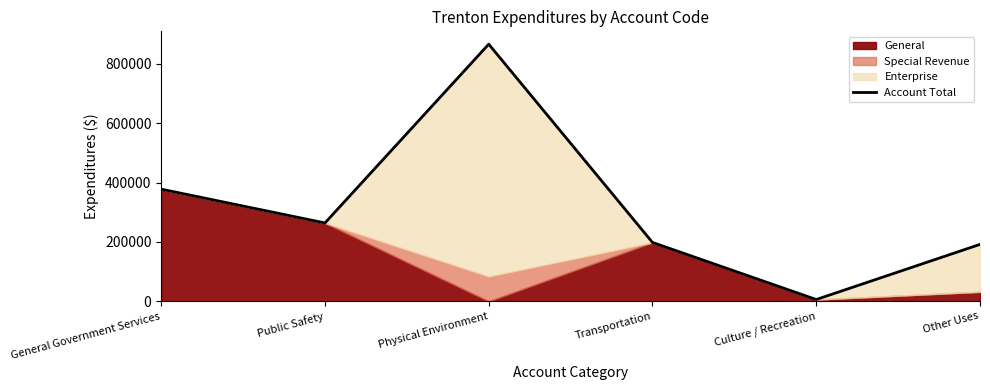

Does the chart have visible grid lines?

No